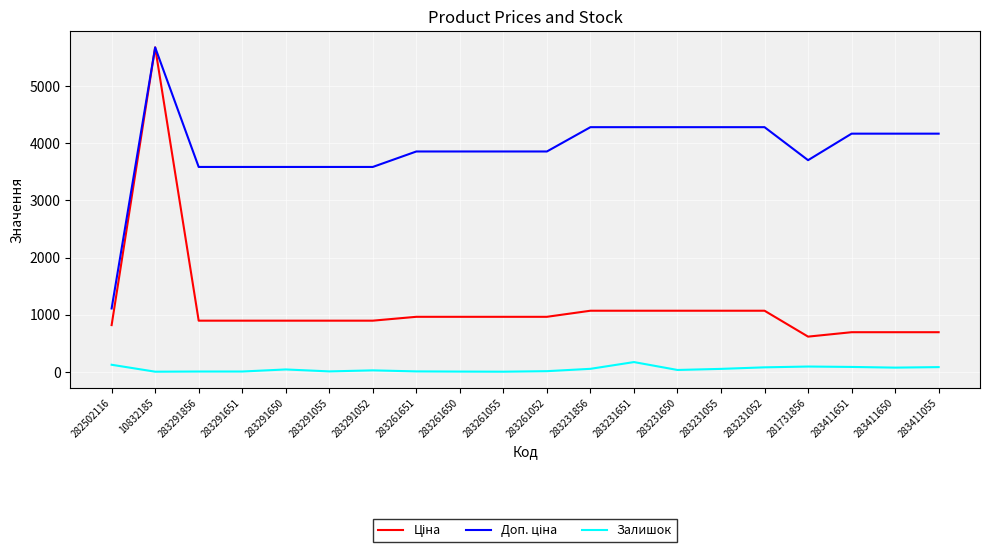

At which category is the sum across all series the highest?

10832185